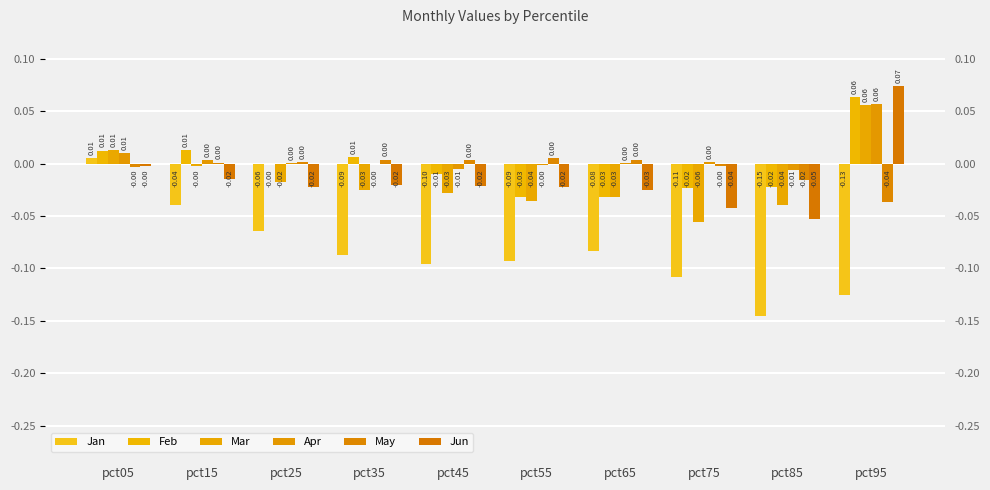

How many bars are there in each group?

6